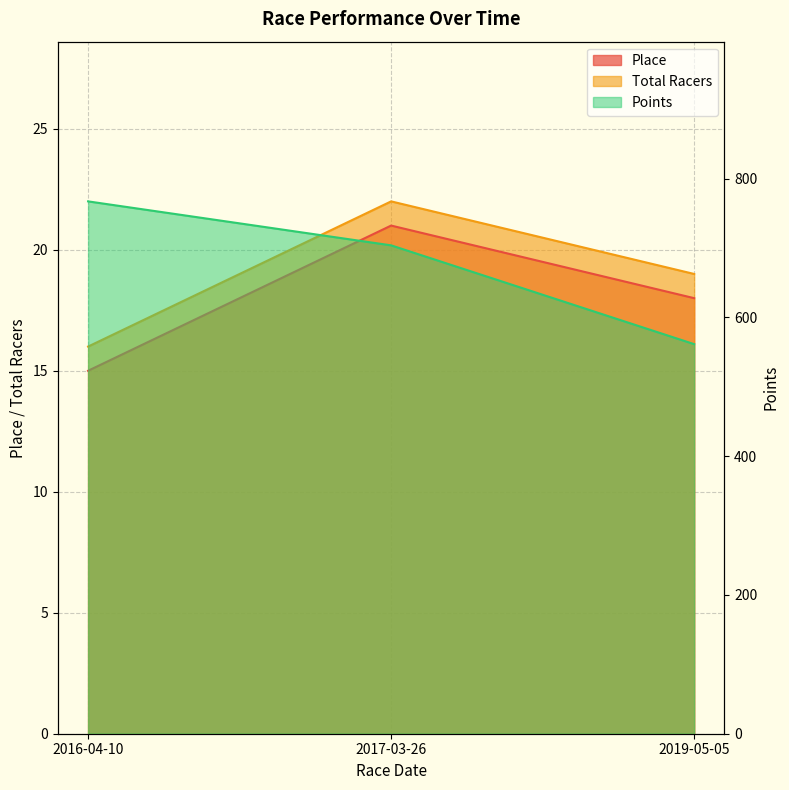

Reading left to right, what are all the values shown in this chart?

Place: 15.0	21.0	18.0
Total Racers: 16.0	22.0	19.0
Points: 767.1	703.7	561.4